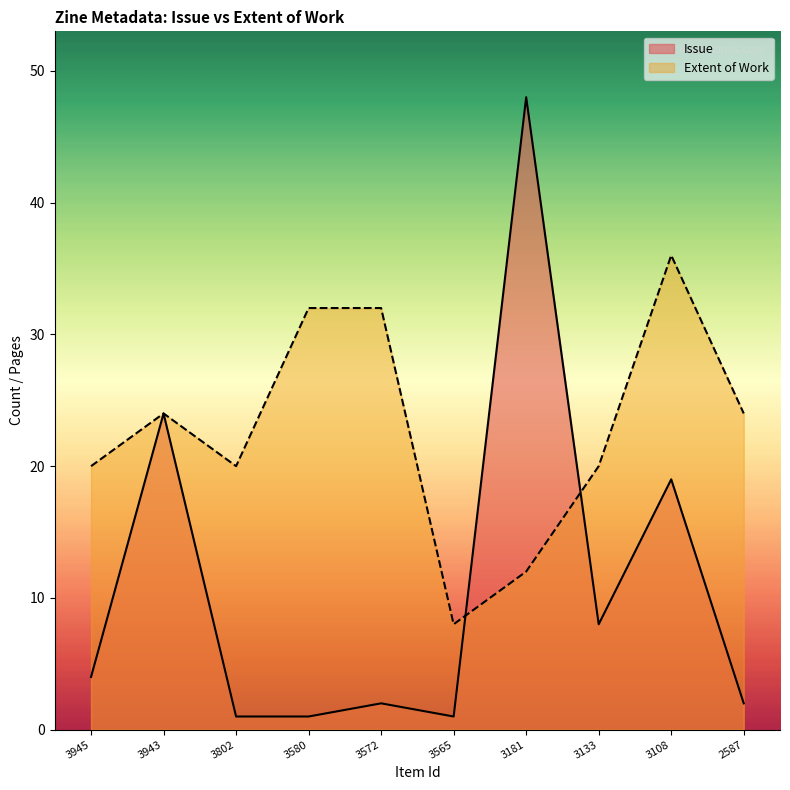

Rank the series by their maximum value, from highest to lowest.

Issue, Extent of Work